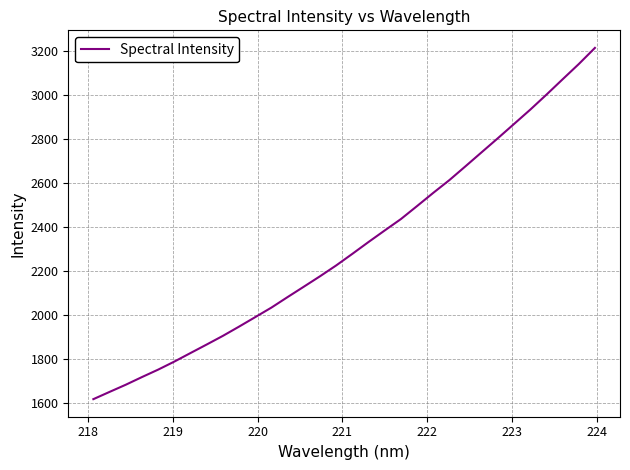

Count the number of values greater than 2278.

16